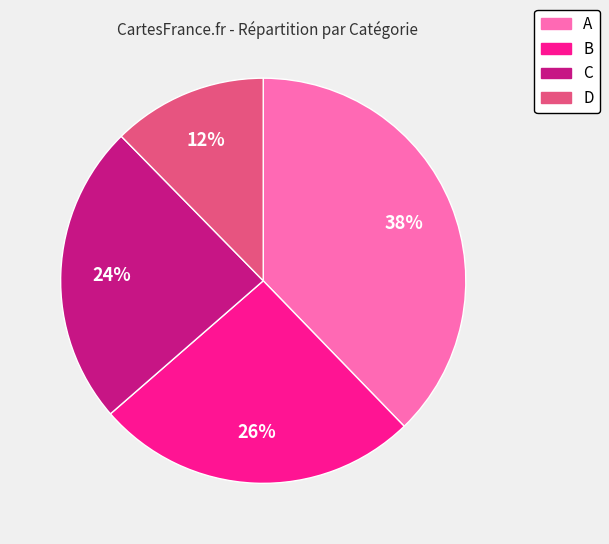

True or false: D accounts for 1% of the total.

False